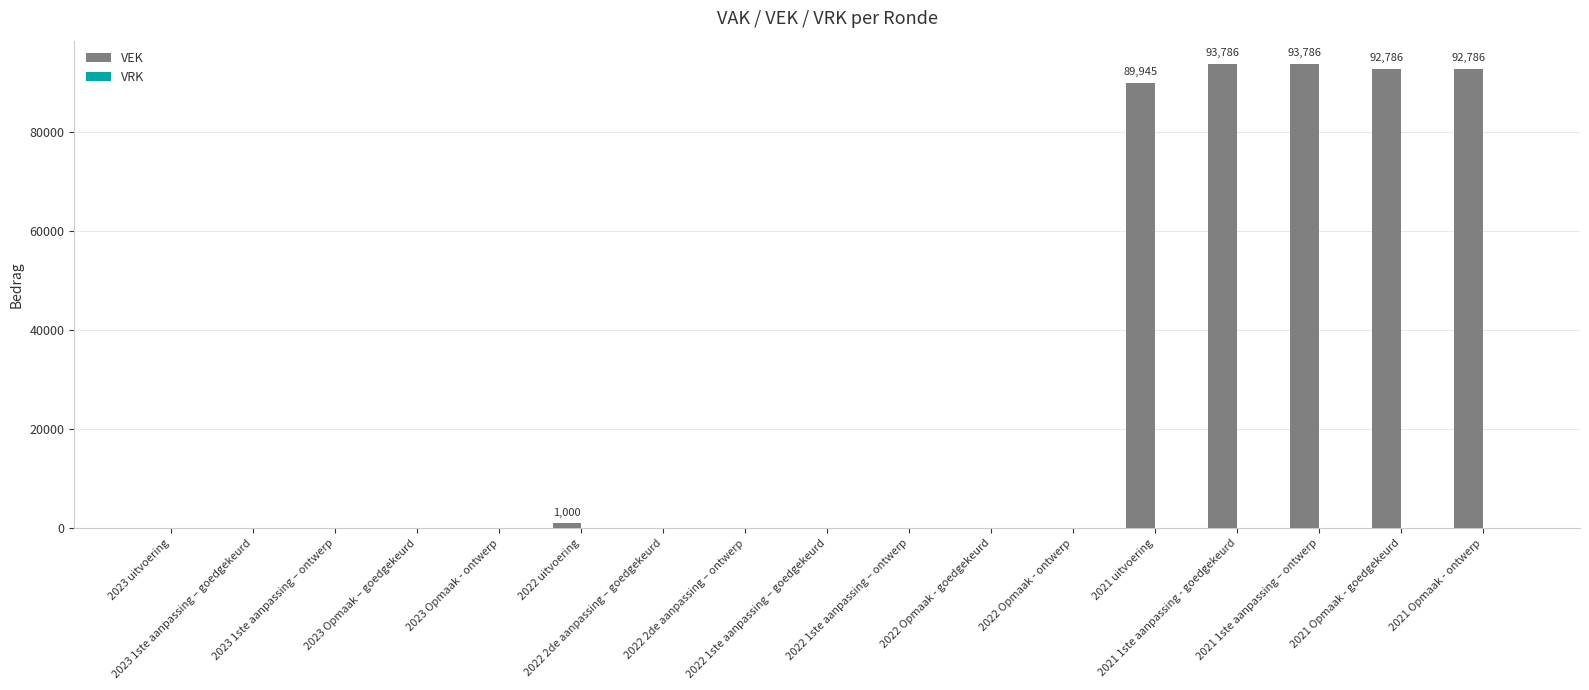

What is the sum of all values?

464089